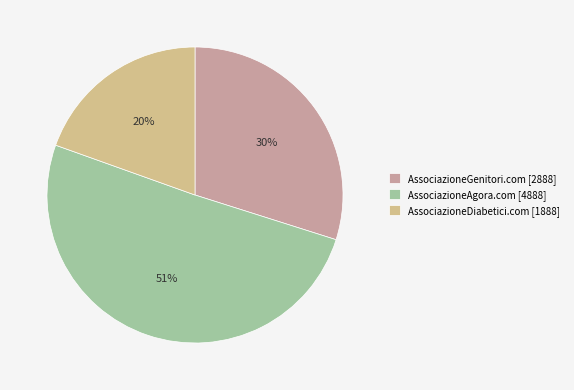

How many segments does this pie chart have?

3